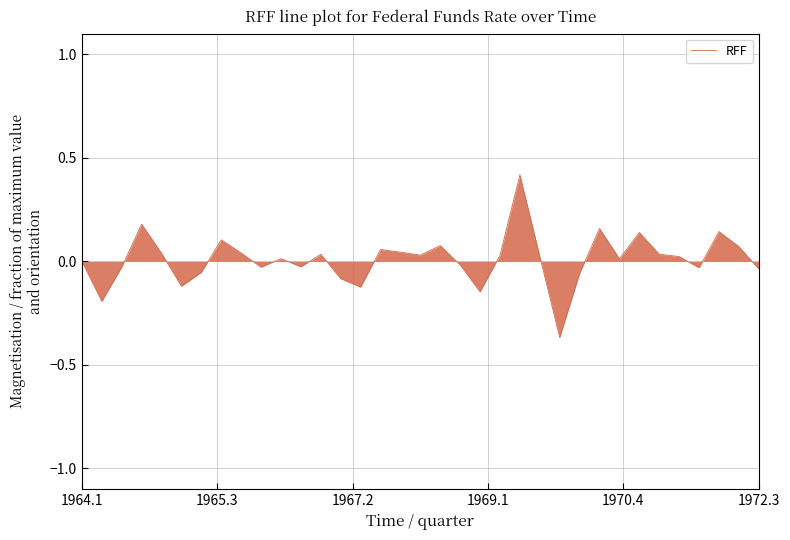

What is the maximum value shown in the chart?

0.4